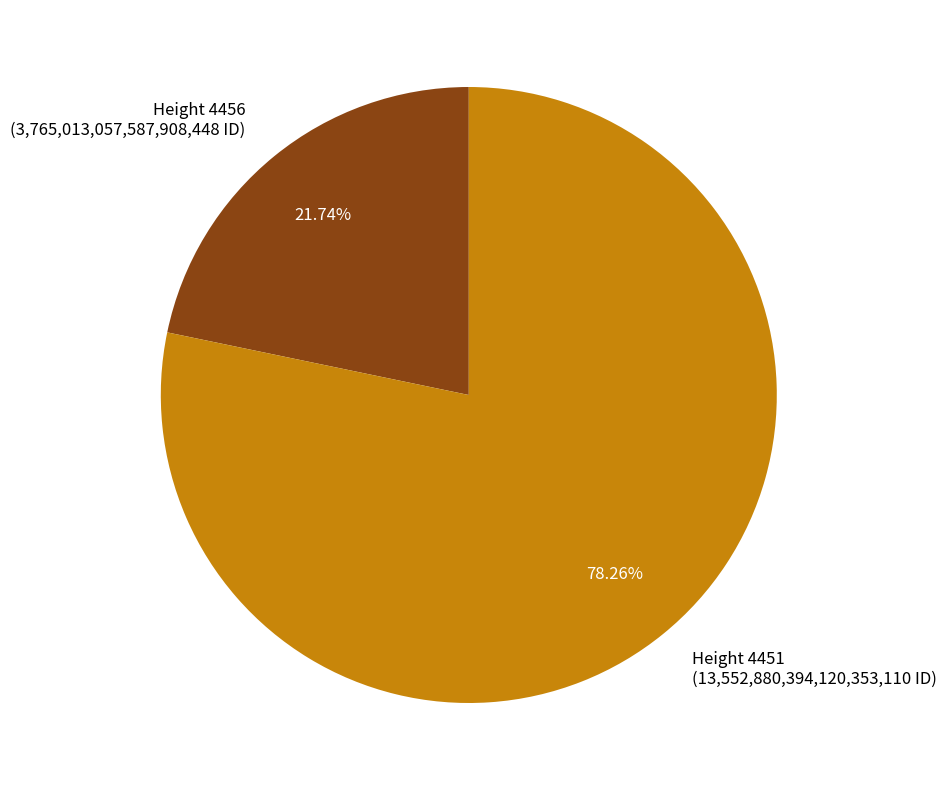

How many segments does this pie chart have?

2